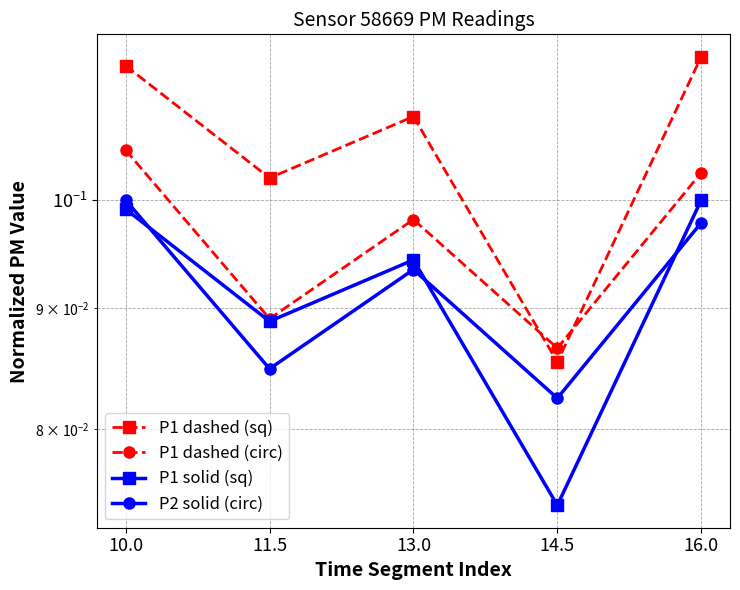

Reading left to right, extract all data points from this chart.

P1 dashed (sq): 0.1	0.1	0.1	0.1	0.1
P1 dashed (circ): 0.1	0.1	0.1	0.1	0.1
P1 solid (sq): 0.1	0.1	0.1	0.1	0.1
P2 solid (circ): 0.1	0.1	0.1	0.1	0.1